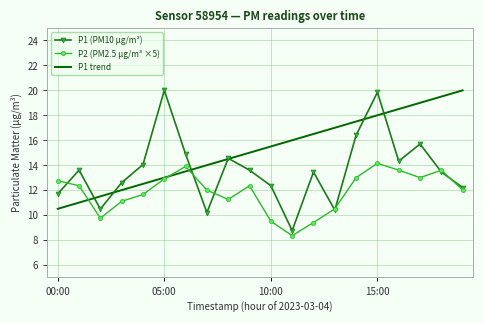

List the series in order of their overall mean, lowest first.

P2 (PM2.5 µg/m³ ×5), P1 (PM10 µg/m³), P1 trend